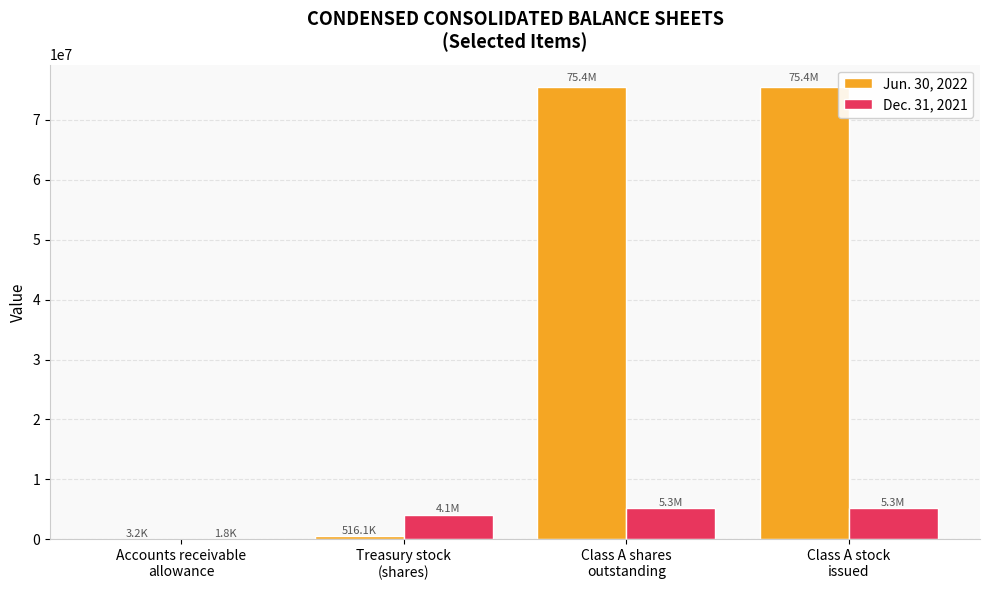

Which series has the largest total across all categories?

Jun. 30, 2022